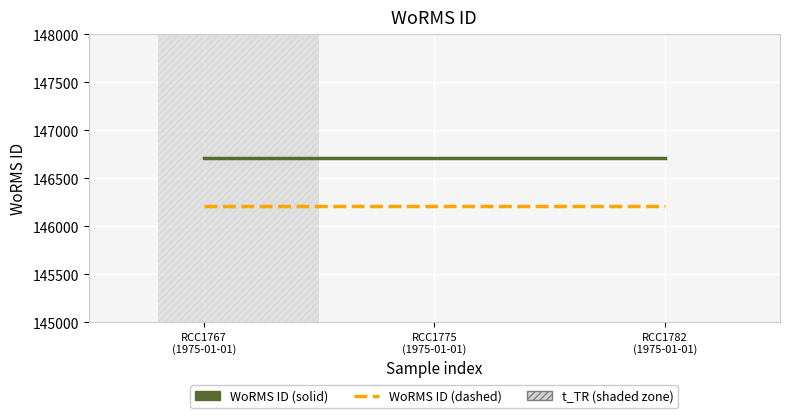

List the series in order of their peak value, lowest first.

WoRMS ID (dashed), WoRMS ID (solid)